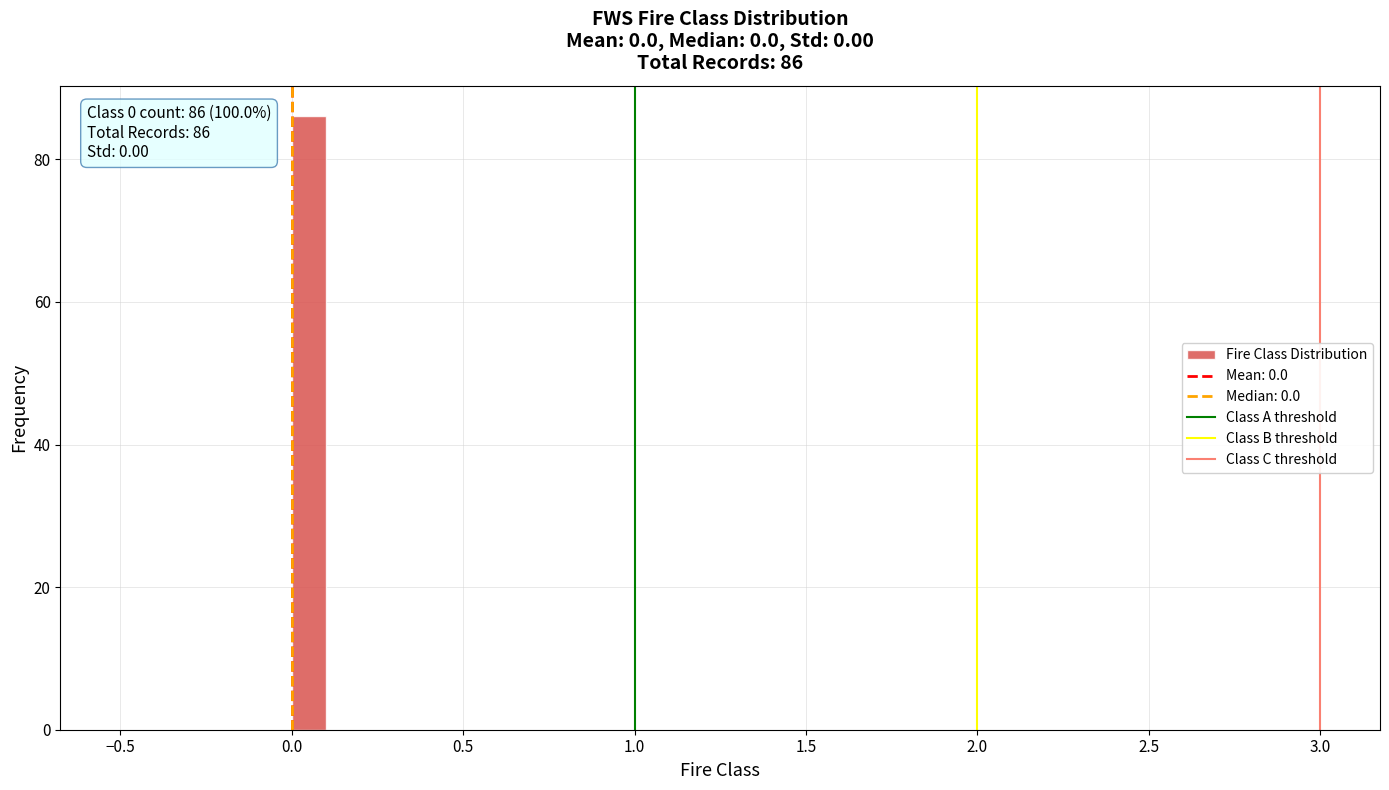

Read against the x-axis, roughly where is the centre of the tallest bar?

0.05